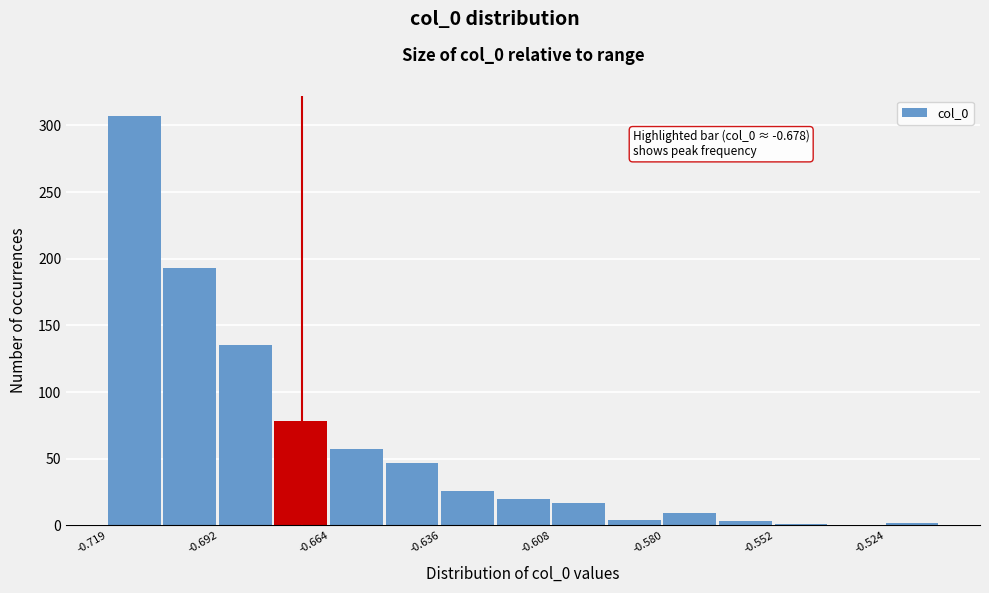

Read against the x-axis, roughly where is the centre of the tallest bar?

-0.715